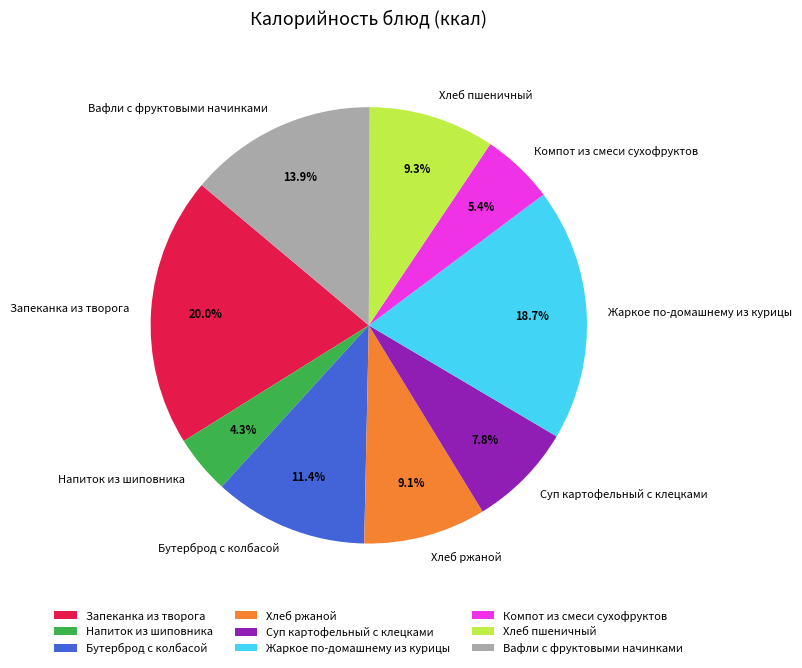

Approximately how many times larger is the value at Хлеб ржаной compared to Напиток из шиповника?

2.1